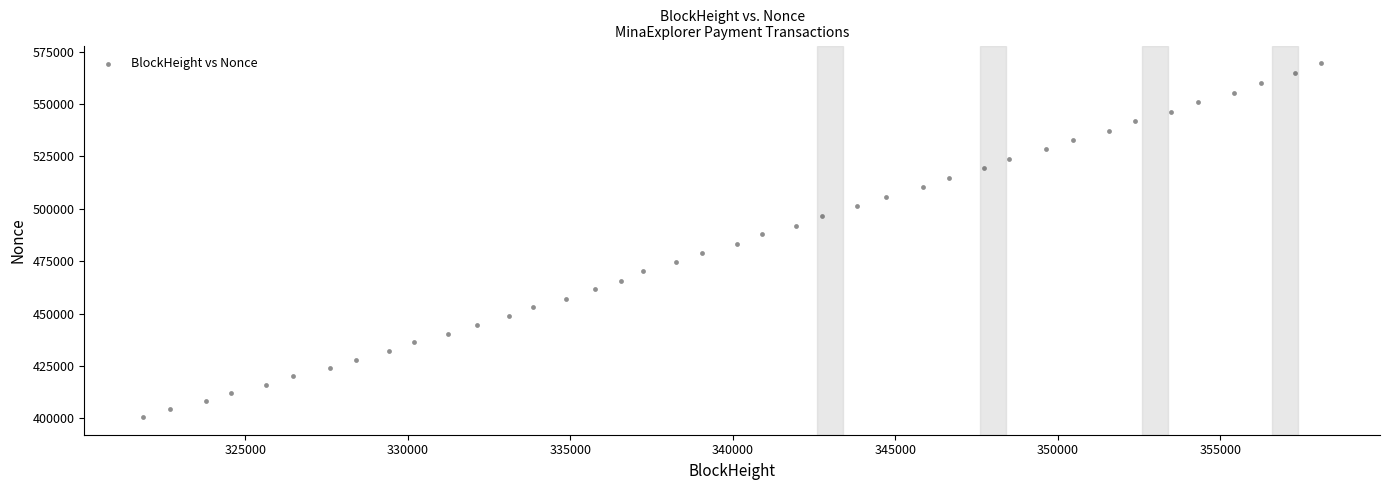

What is the range of X values (max minus min)?

36253